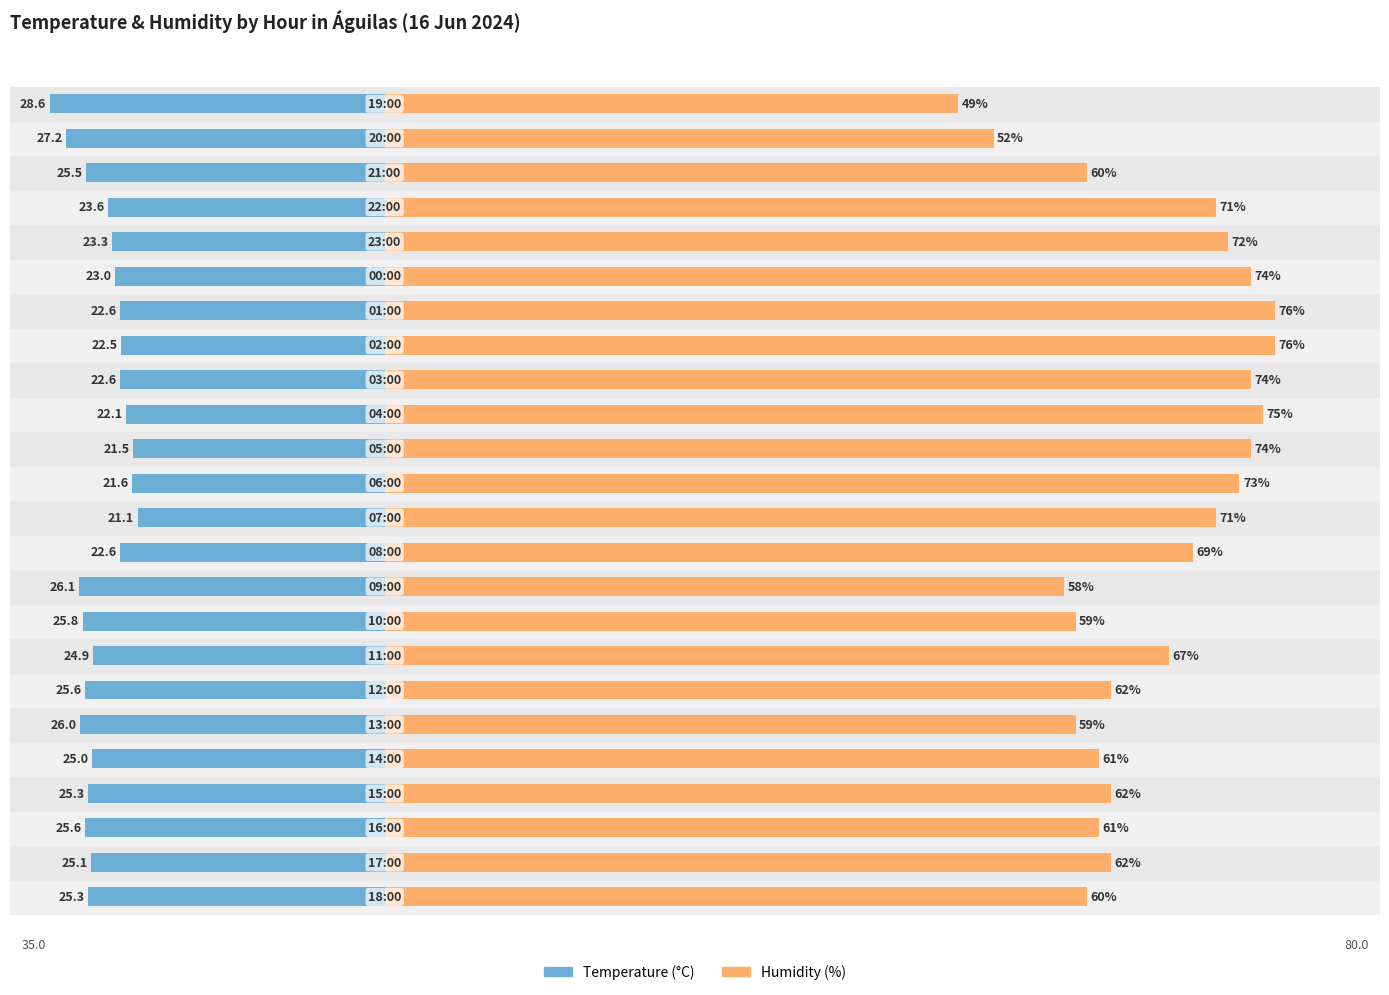

What is the maximum value for Humidity (%)?

76.0